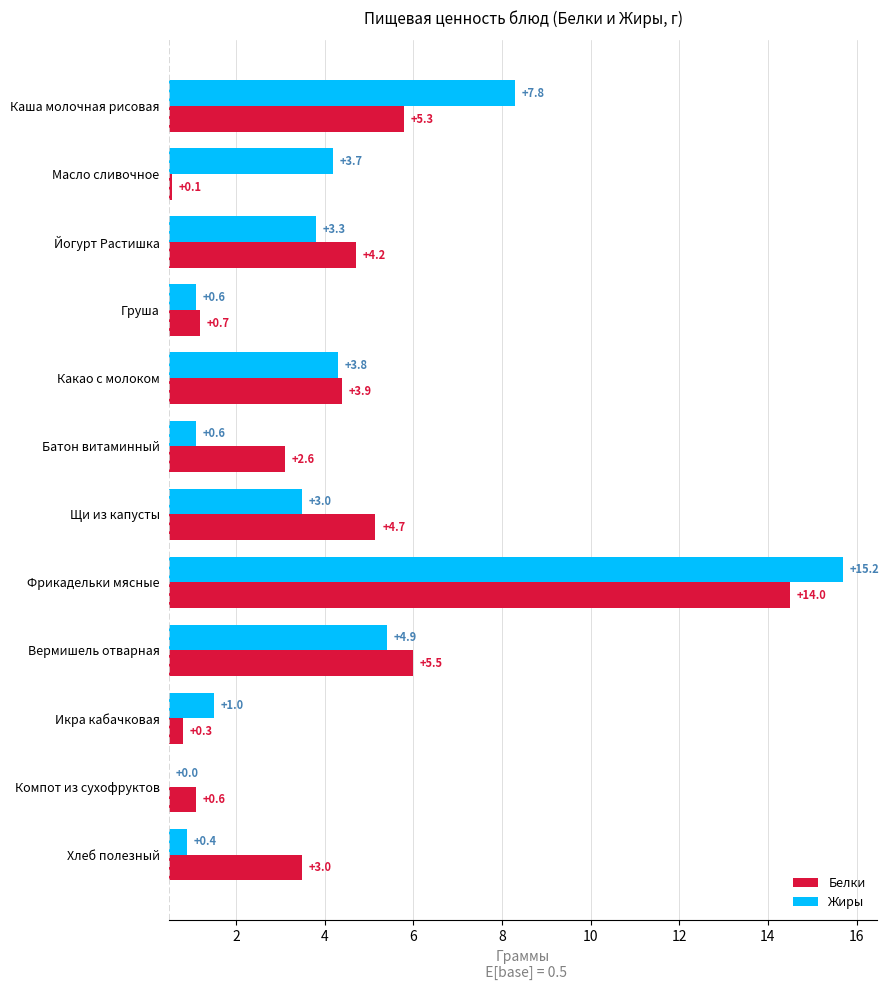

What is the difference between the maximum and minimum values in the Белки series?

13.9